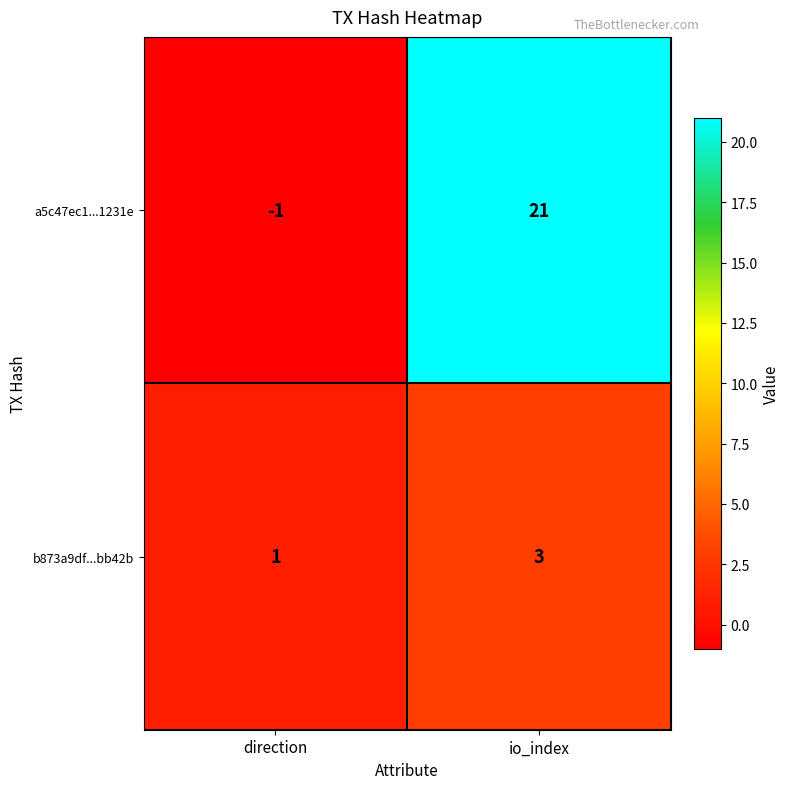

What is the average value of the a5c47ec1...1231e series?

10